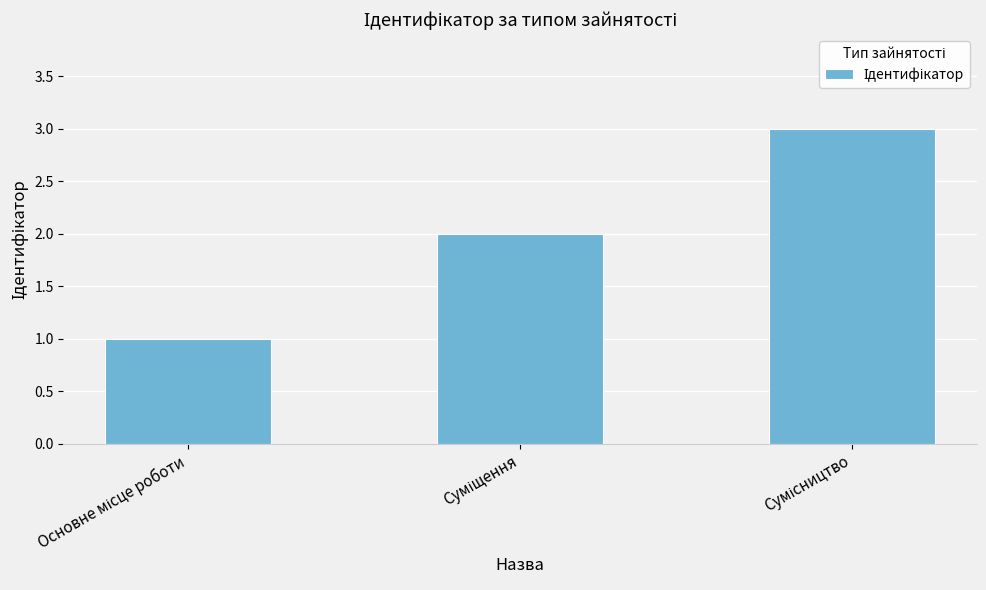

What is the greatest value displayed?

3